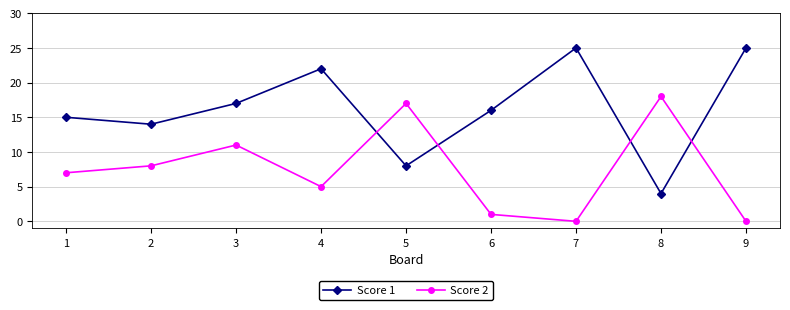

Which series has the widest spread of values?

Score 1